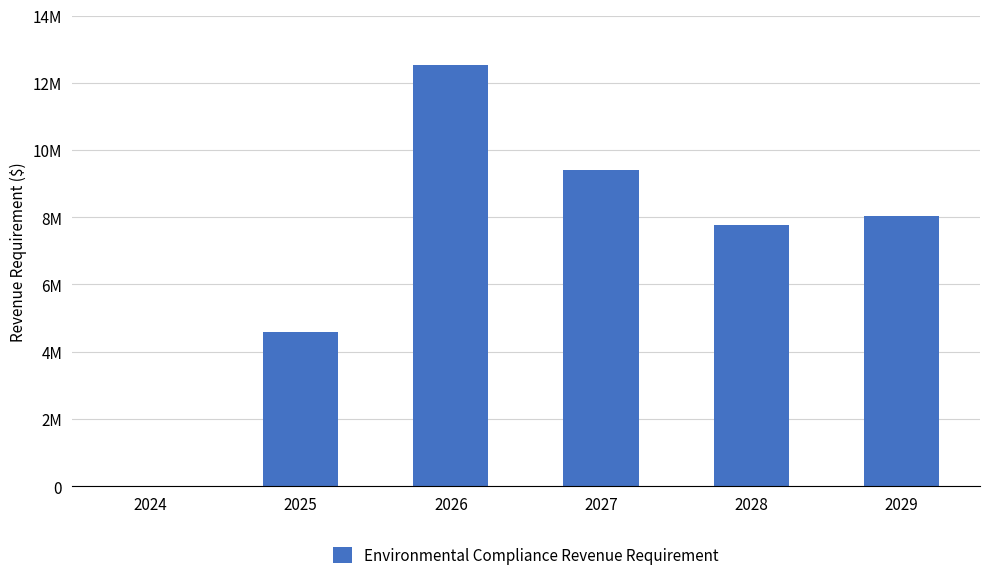

Are the bars horizontal?

No